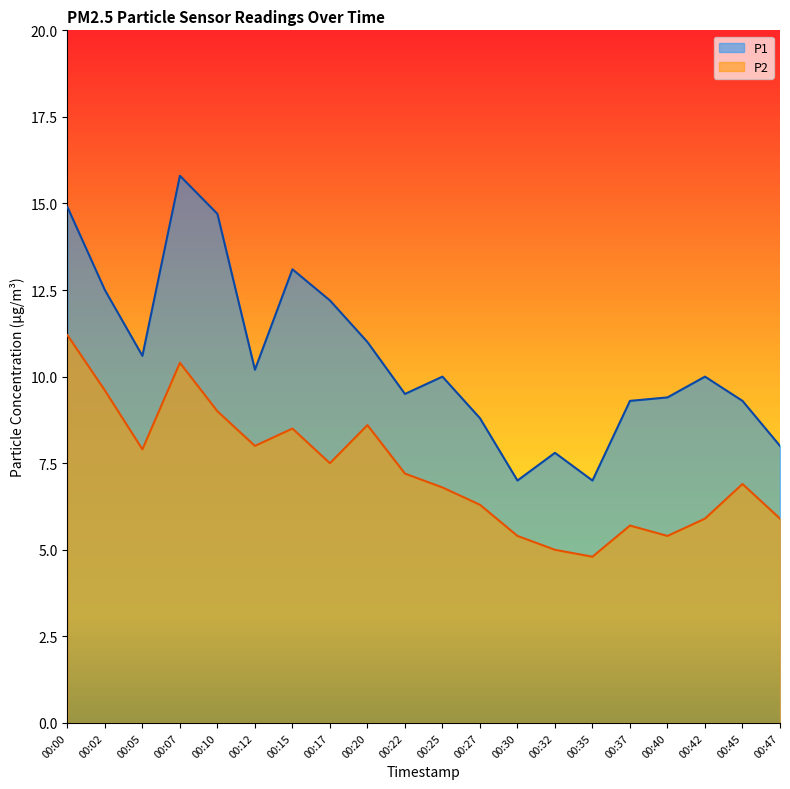

What is the sum of the P1 values at 00:12 and 00:17?

22.4